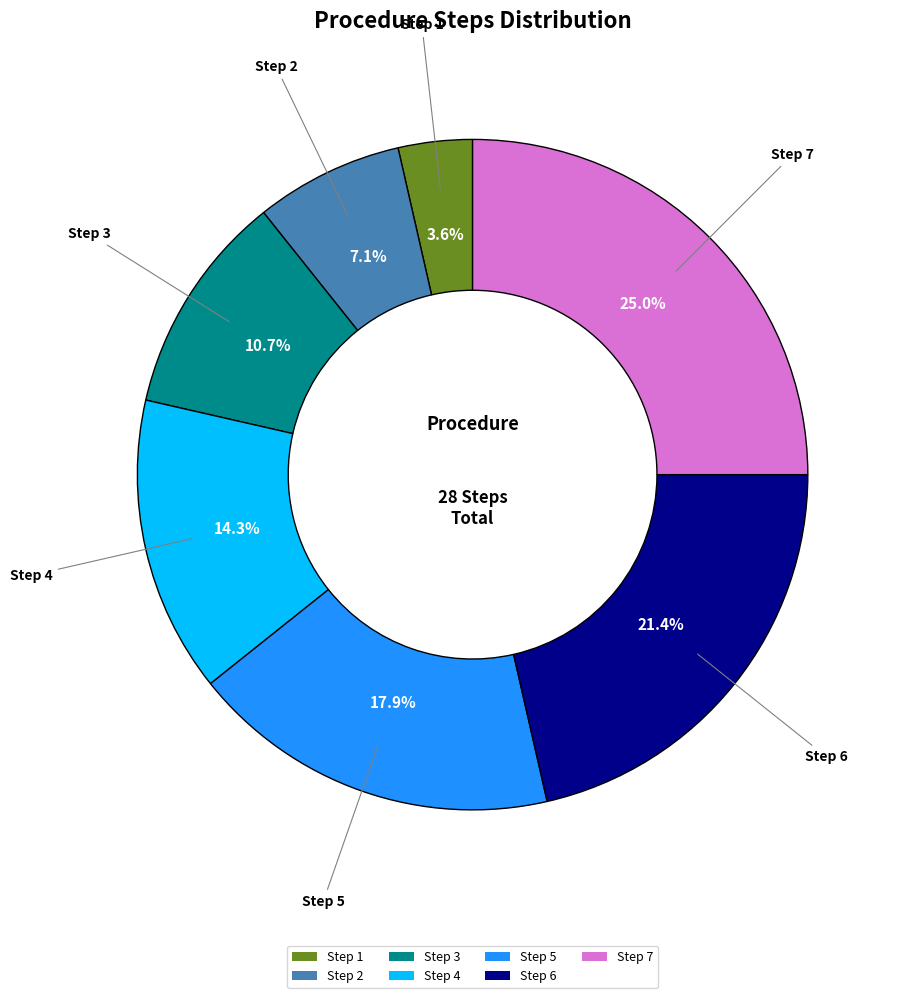

How many slices are in this pie chart?

7